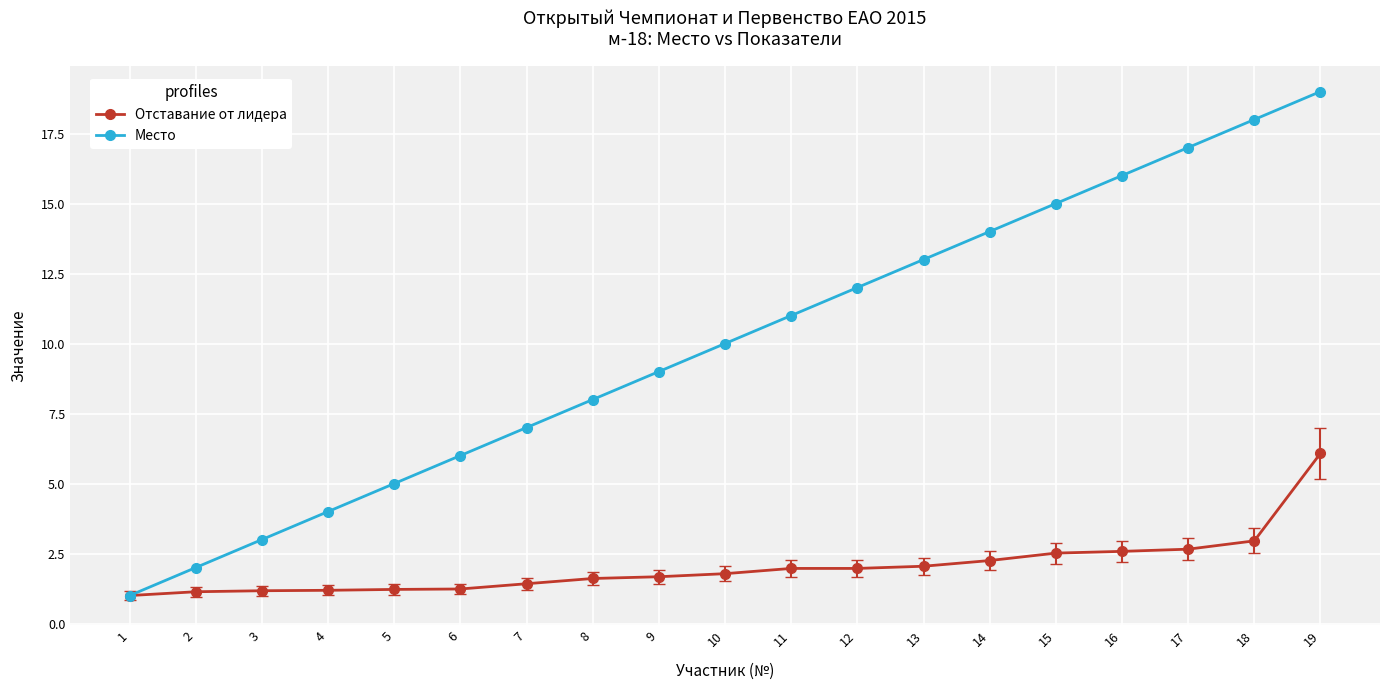

The value of Место at 18 is 26.8. True or false?

False